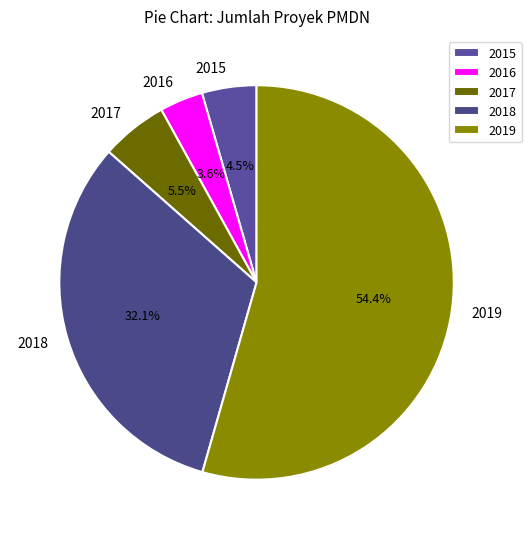

What percentage is the 2018 slice, to the nearest percent?

32%